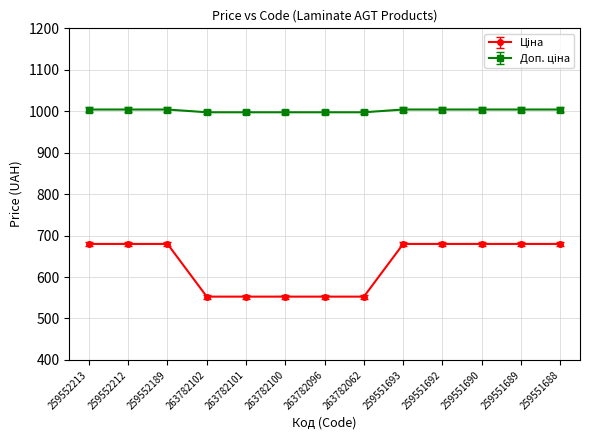

Count the number of categories in the chart.

13